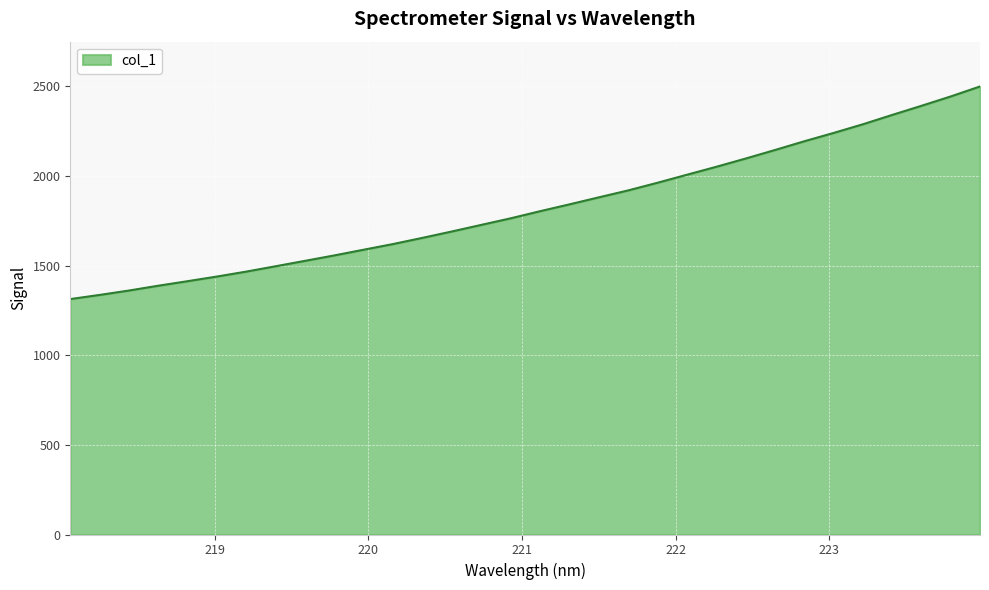

What is the greatest value displayed?

2499.1